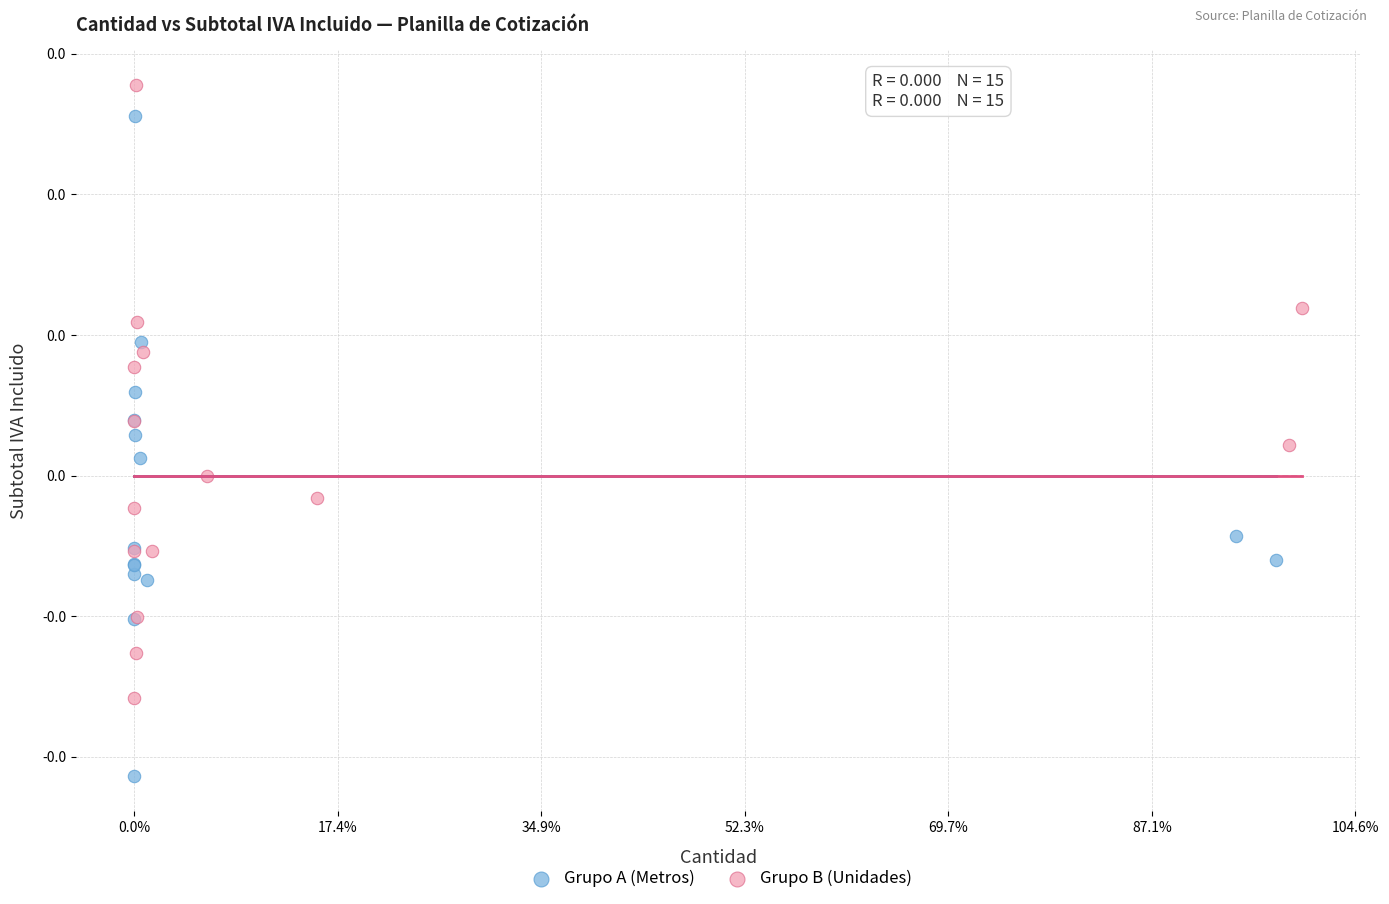

What are all the series names shown in the legend?

Grupo A (Metros), Grupo B (Unidades)